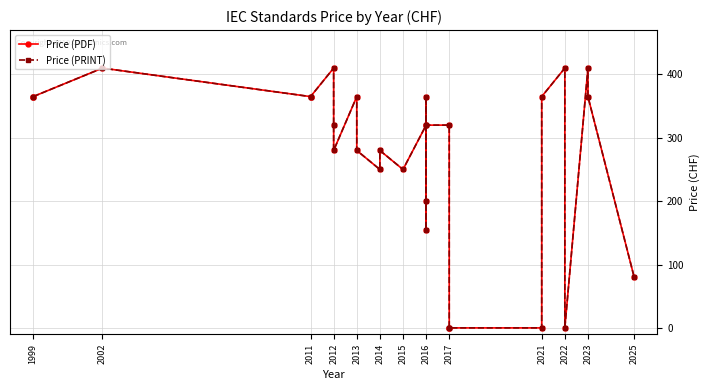

List the series in order of their peak value, highest first.

Price (PDF), Price (PRINT)